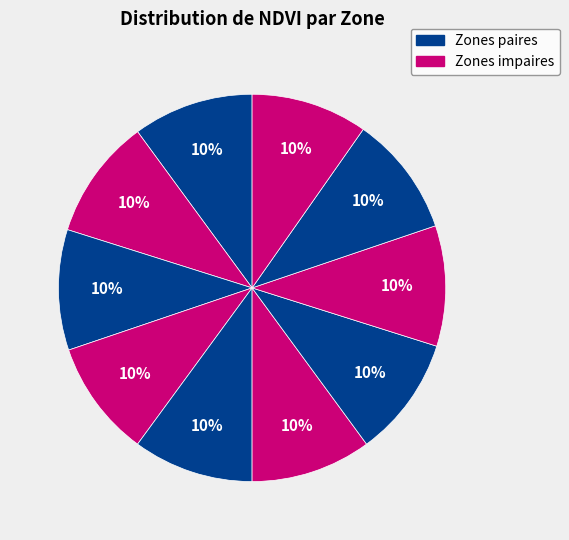

How many segments does this pie chart have?

10